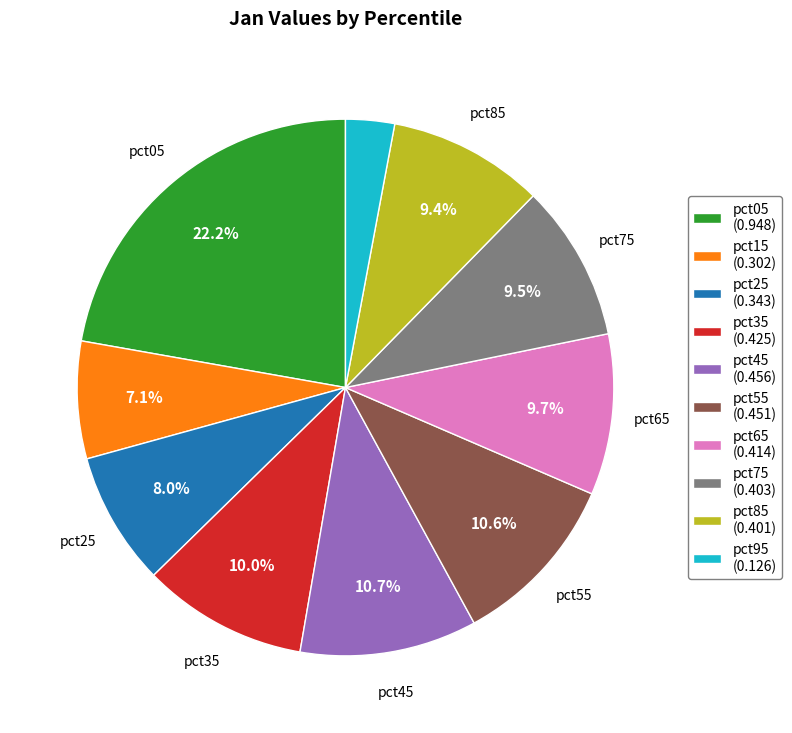

How many segments does this pie chart have?

10